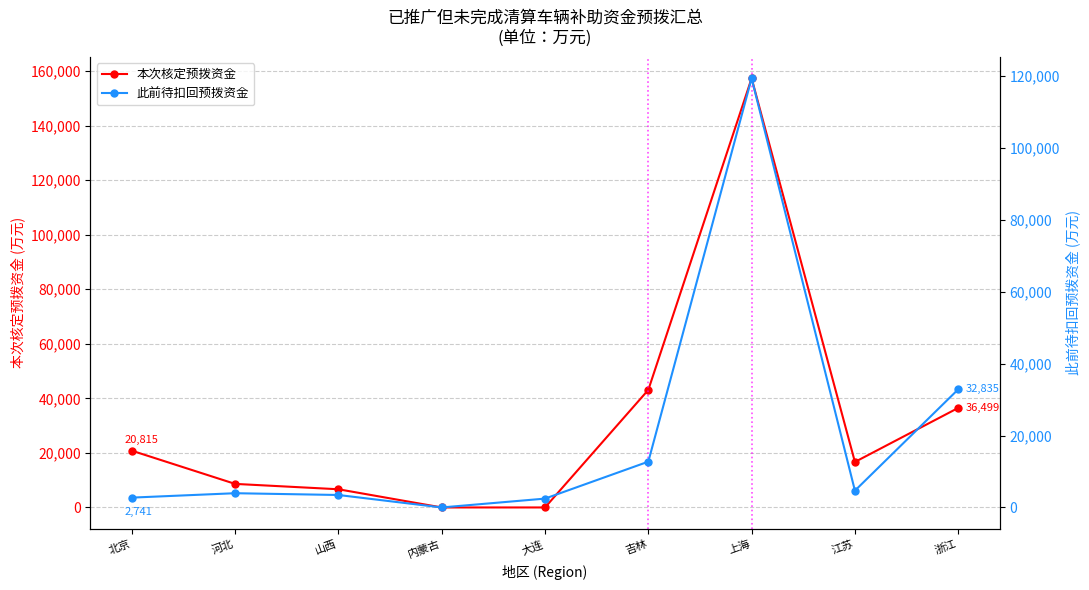

Between 河北 and 吉林, which is larger?

吉林